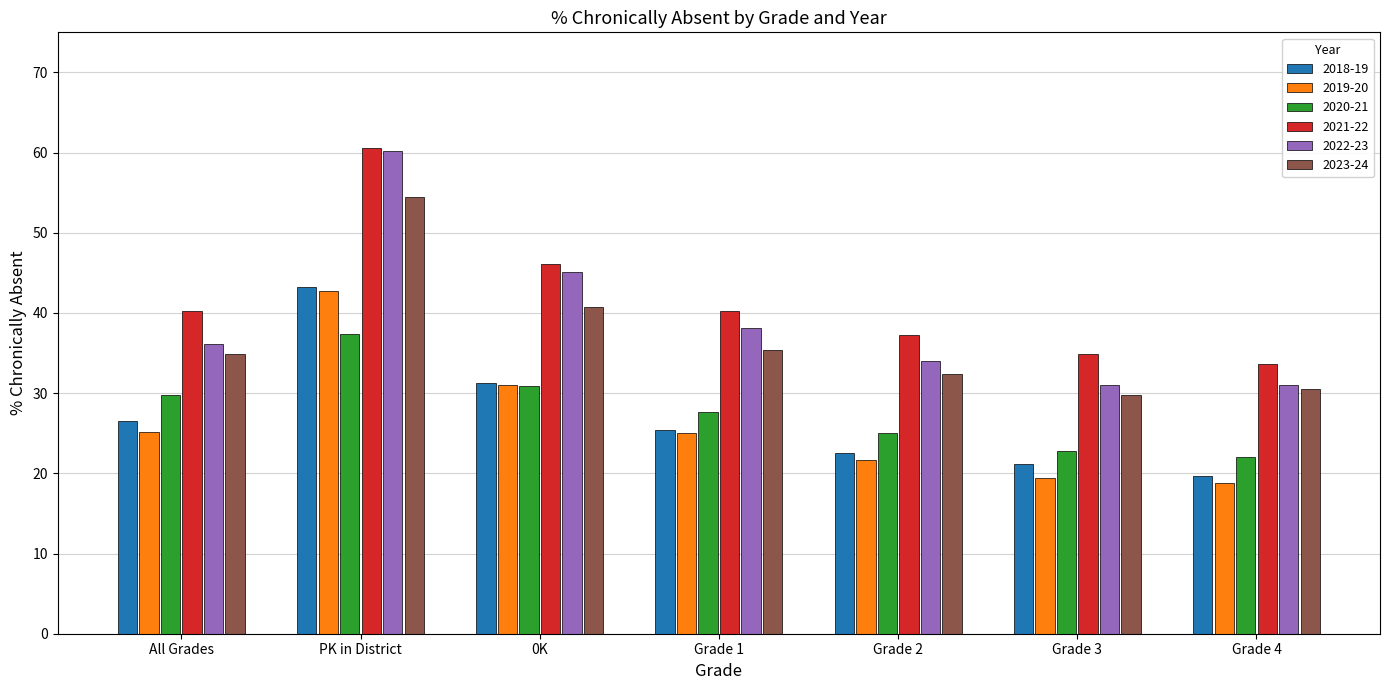

Which series changed the most between 0K and Grade 4?

2022-23